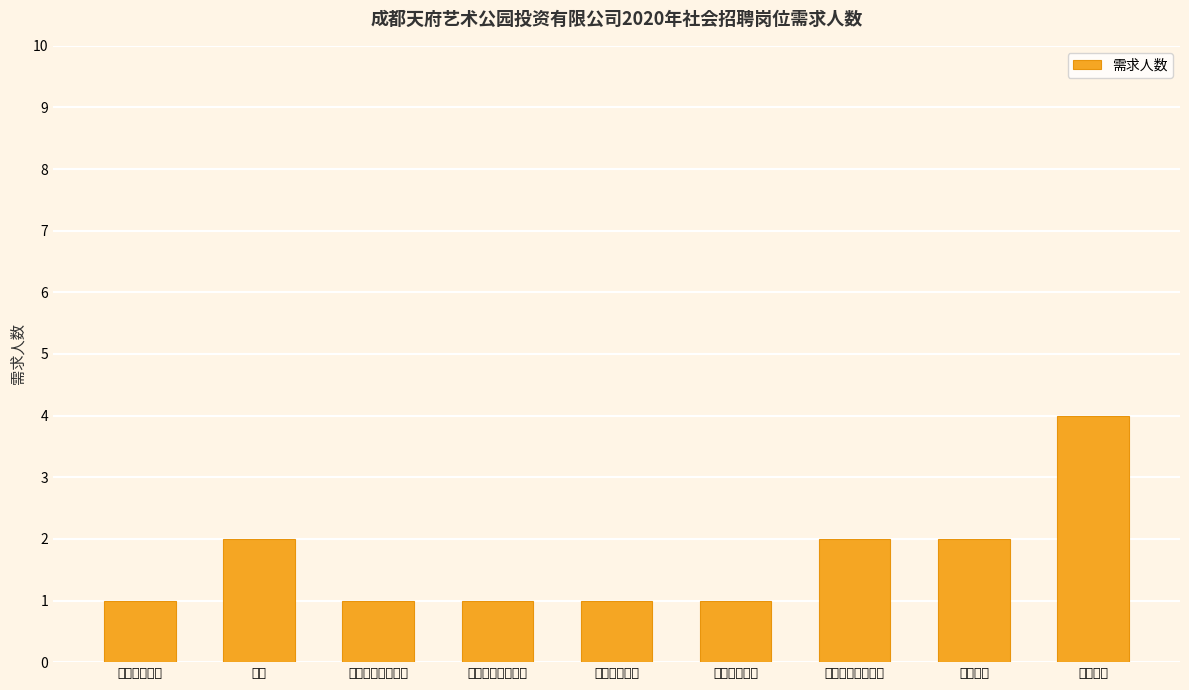

How many series are shown in this chart?

1